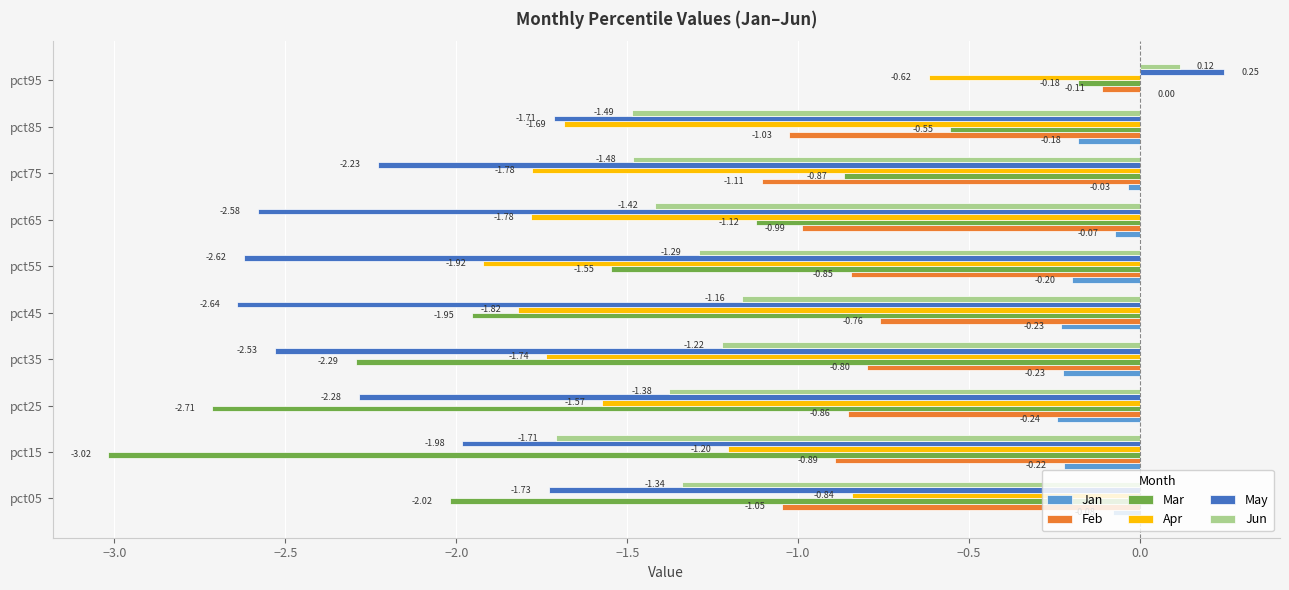

What is the sum of all Mar values?

-16.3